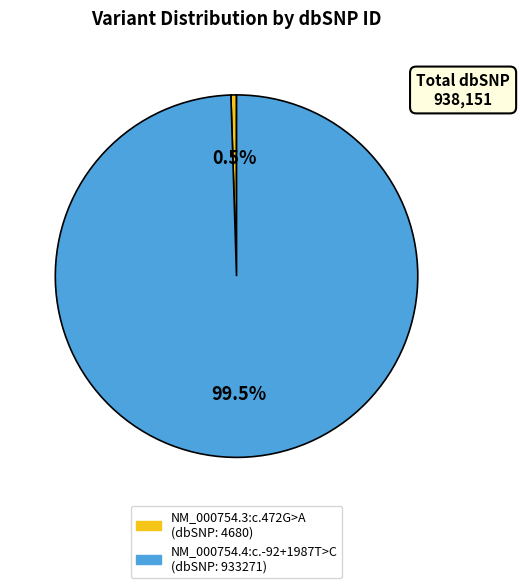

What is the majority slice?

NM_000754.4:c.-92+1987T>C